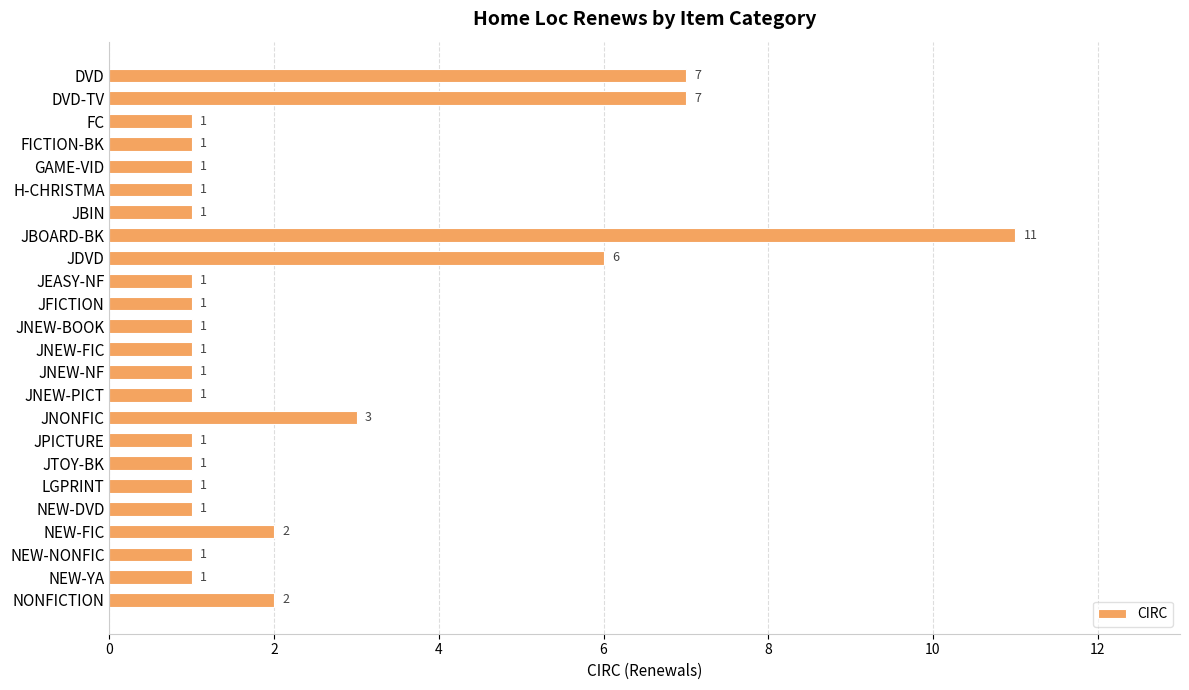

How many distinct data groups are displayed?

1